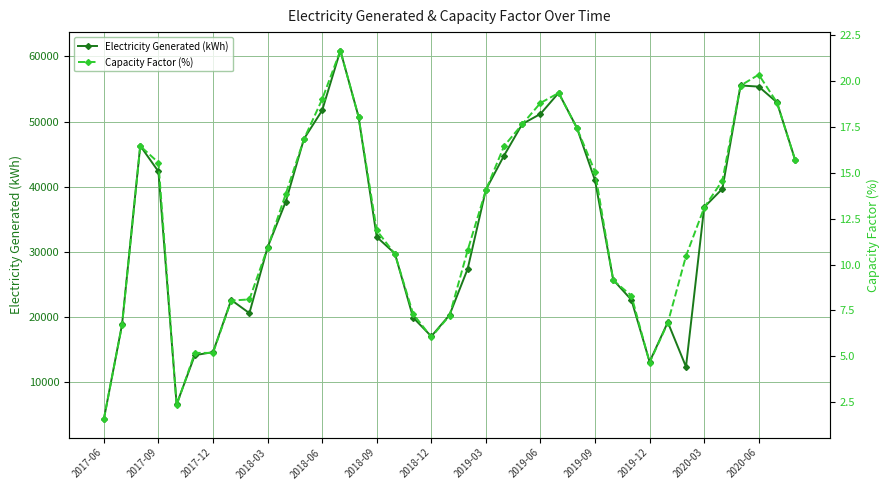

The value of Electricity Generated (kWh) at 2018-09 is 43318.9. True or false?

False